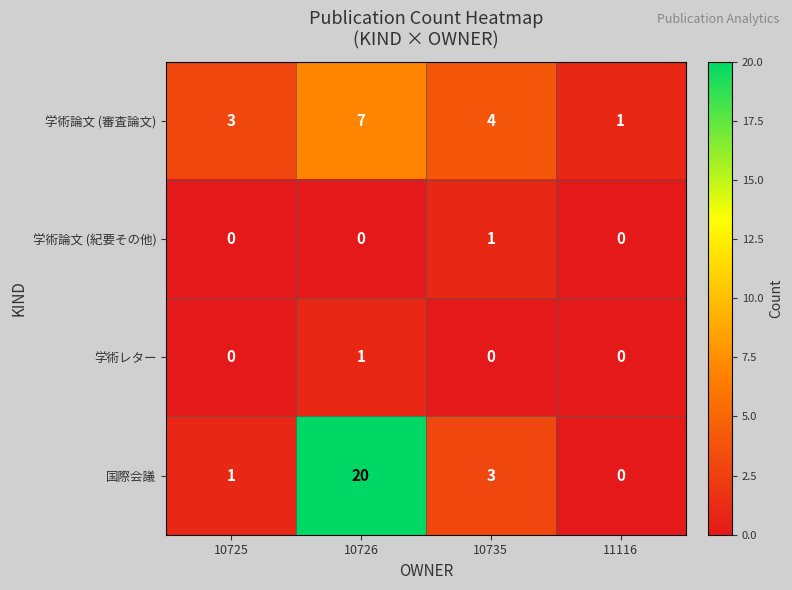

Reading right to left, transcribe all the data shown in this chart.

学術論文 (審査論文): 11116=1	10735=4	10726=7	10725=3
学術論文 (紀要その他): 11116=0	10735=1	10726=0	10725=0
学術レター: 11116=0	10735=0	10726=1	10725=0
国際会議: 11116=0	10735=3	10726=20	10725=1